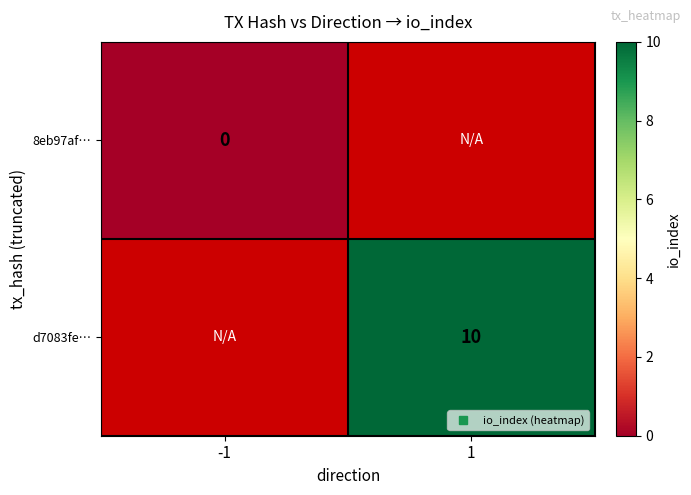

At -1, list the series in order from smallest to largest.

8eb97af…, d7083fe…